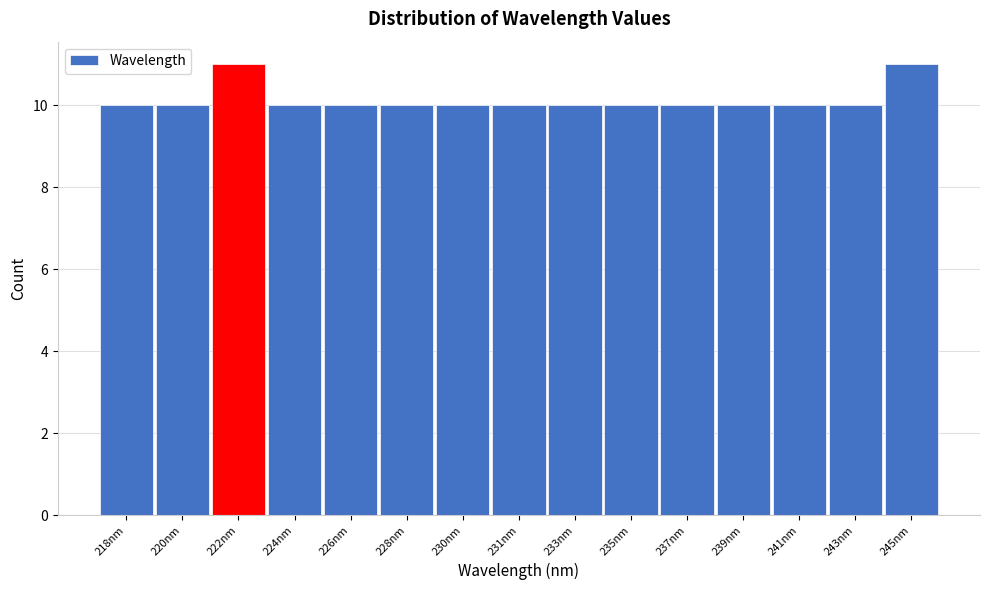

Reading left to right, what are all the values shown in this chart?

218nm=10	220nm=10	222nm=11	224nm=10	226nm=10	228nm=10	230nm=10	231nm=10	233nm=10	235nm=10	237nm=10	239nm=10	241nm=10	243nm=10	245nm=11